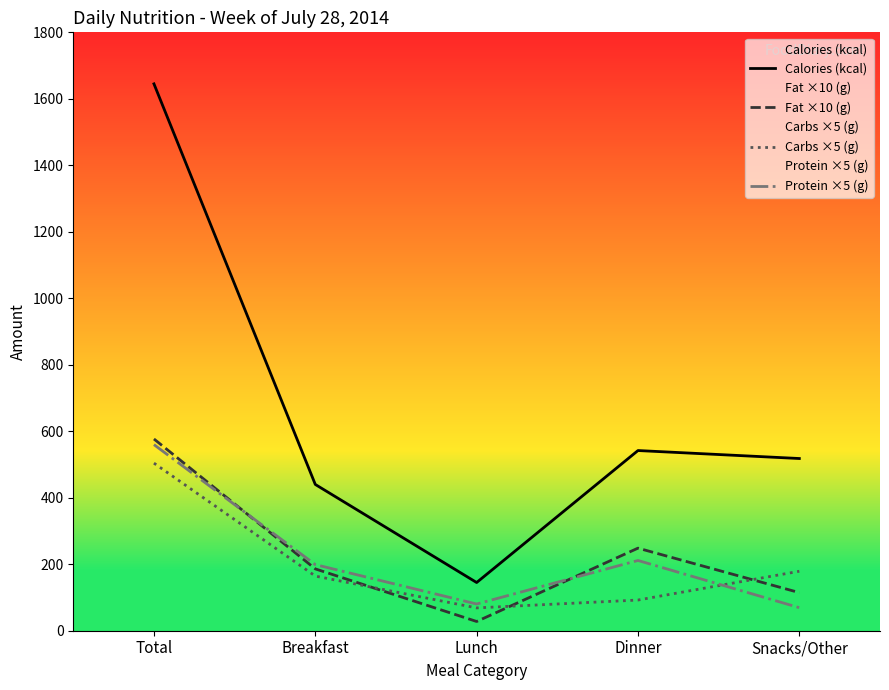

Between Total and Dinner, which series saw the biggest shift?

Calories (kcal)